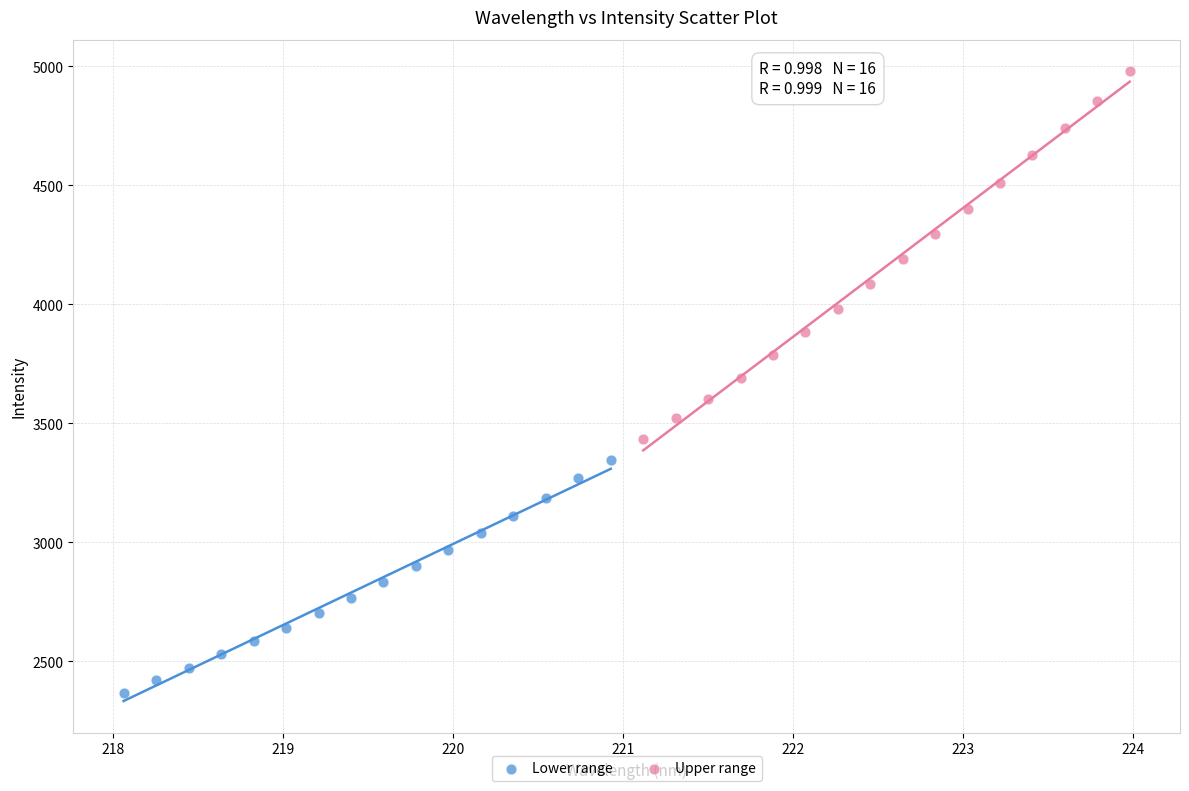

Which series contains the lowest Y value?

Lower range